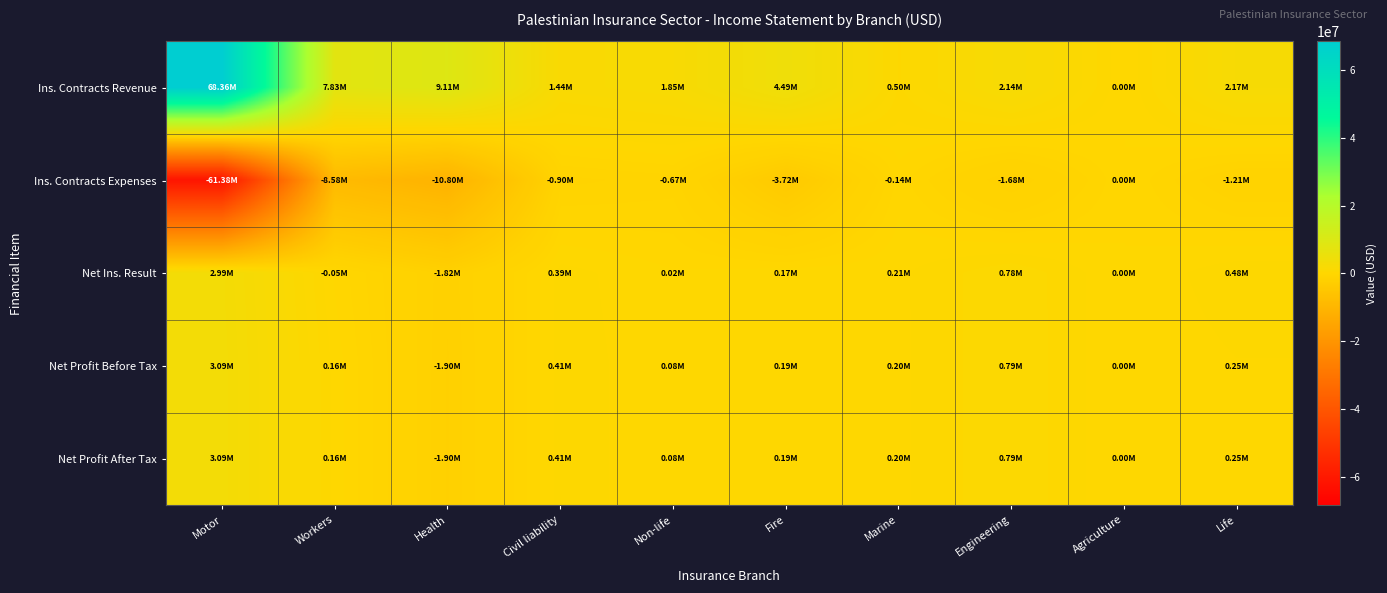

Reading right to left, list all the values displayed in this chart.

Ins. Contracts Revenue: Life=2170724.2	Agriculture=0.0	Engineering=2139770.3	Marine=499864.1	Fire=4490669.1	Non-life=1848878.3	Civil liability=1441461.6	Health=9109057.4	Workers=7834451.9	Motor=68363681.9
Ins. Contracts Expenses: Life=-1210879.2	Agriculture=0.0	Engineering=-1681171.8	Marine=-135401.5	Fire=-3719810.6	Non-life=-669708.3	Civil liability=-901058.8	Health=-10799696.8	Workers=-8580910.5	Motor=-61381211.4
Net Ins. Result: Life=482164.4	Agriculture=0.0	Engineering=778674.2	Marine=211877.5	Fire=170507.7	Non-life=19948.0	Civil liability=387159.1	Health=-1818284.4	Workers=-50976.5	Motor=2988884.5
Net Profit Before Tax: Life=249219.5	Agriculture=0.0	Engineering=785400.2	Marine=204210.4	Fire=192143.7	Non-life=80052.4	Civil liability=410135.9	Health=-1900447.8	Workers=159026.0	Motor=3092647.6
Net Profit After Tax: Life=249219.5	Agriculture=0.0	Engineering=785400.2	Marine=204210.4	Fire=192143.7	Non-life=80052.4	Civil liability=410135.9	Health=-1900447.8	Workers=159026.0	Motor=3092647.6